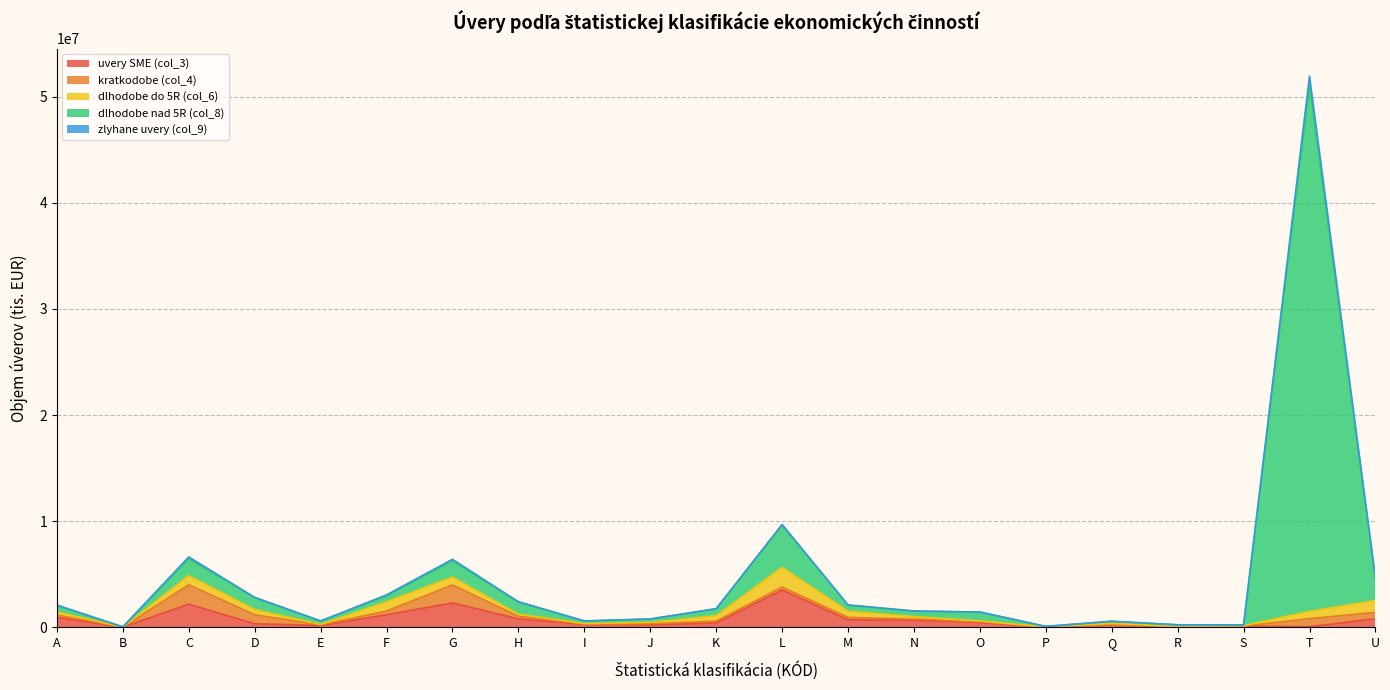

Which category has the highest value in the uvery SME (col_3) series?

L